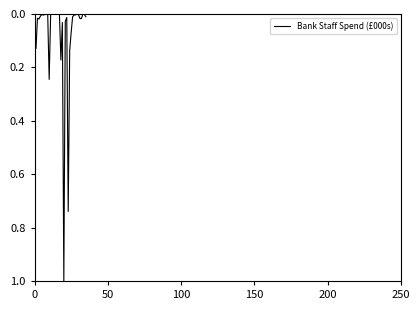

What is the difference between the maximum and minimum values?

1.0